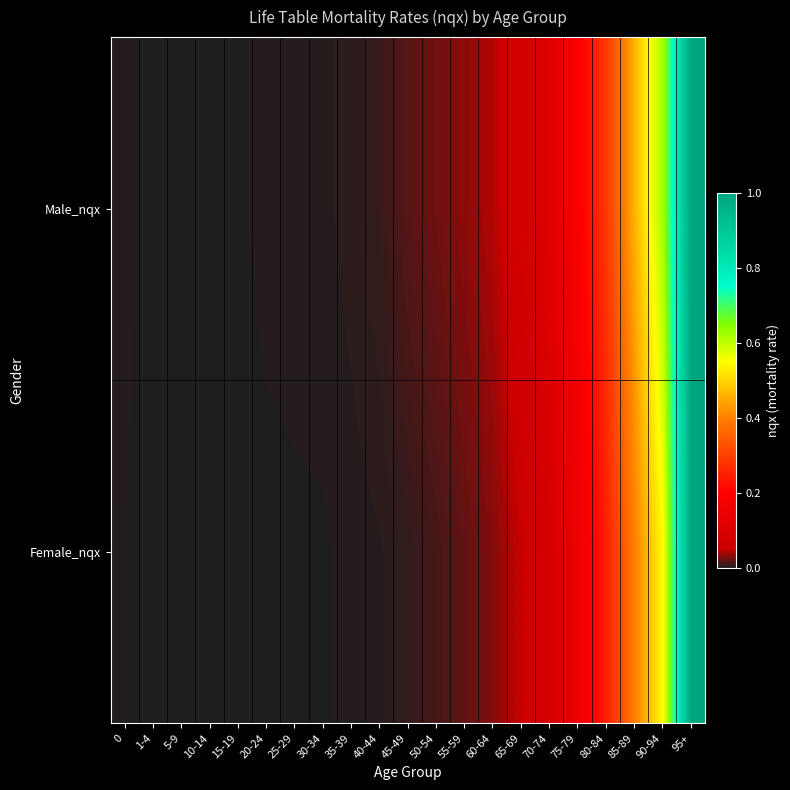

Which label corresponds to the smallest value in the chart?

15-19